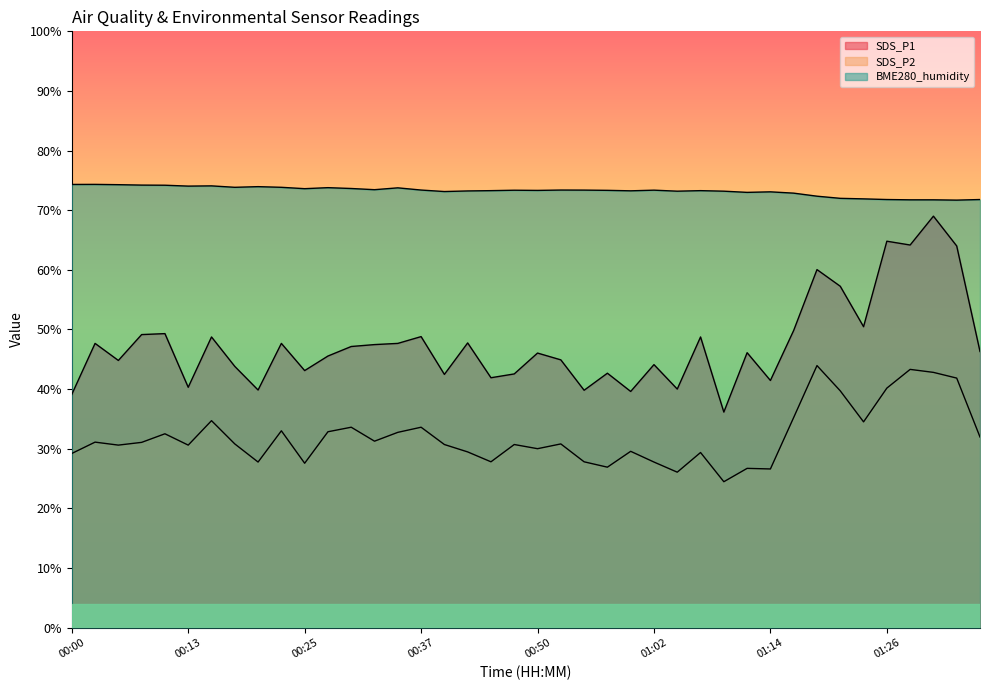

What is the average value of the SDS_P2 series?

32.0